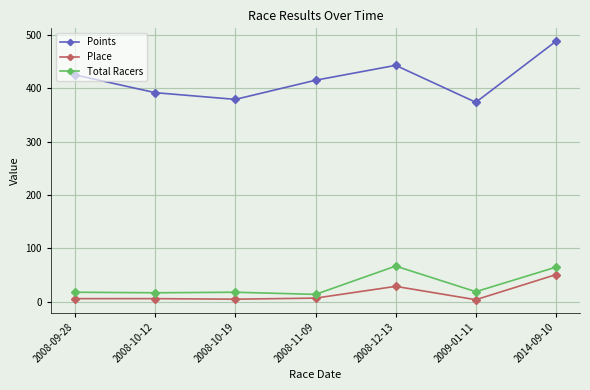

What are all the series names shown in the legend?

Points, Place, Total Racers